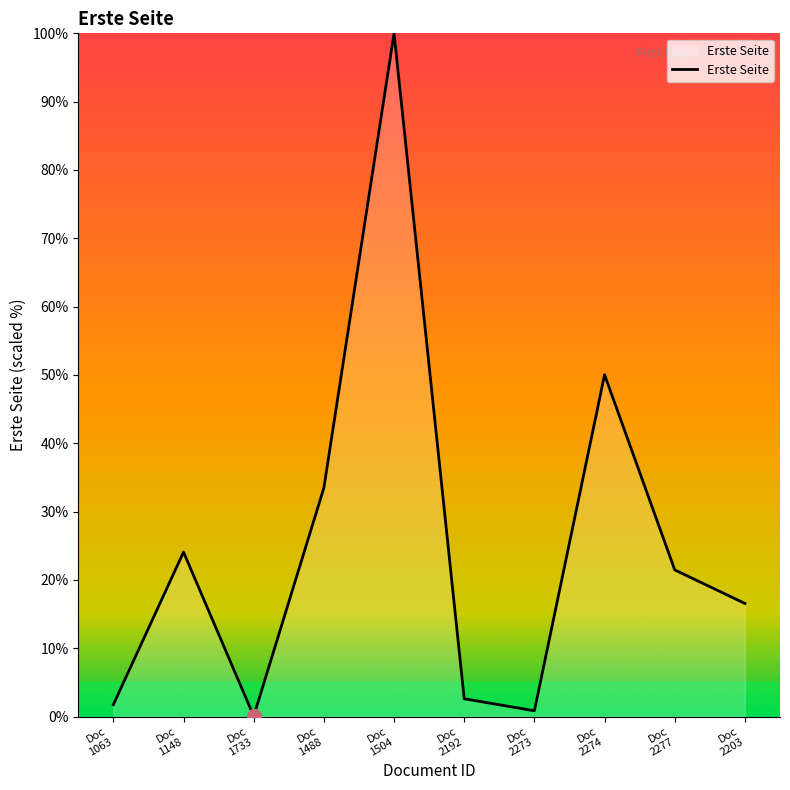

Which has a higher value, Doc
1504 or Doc
1488?

Doc
1504